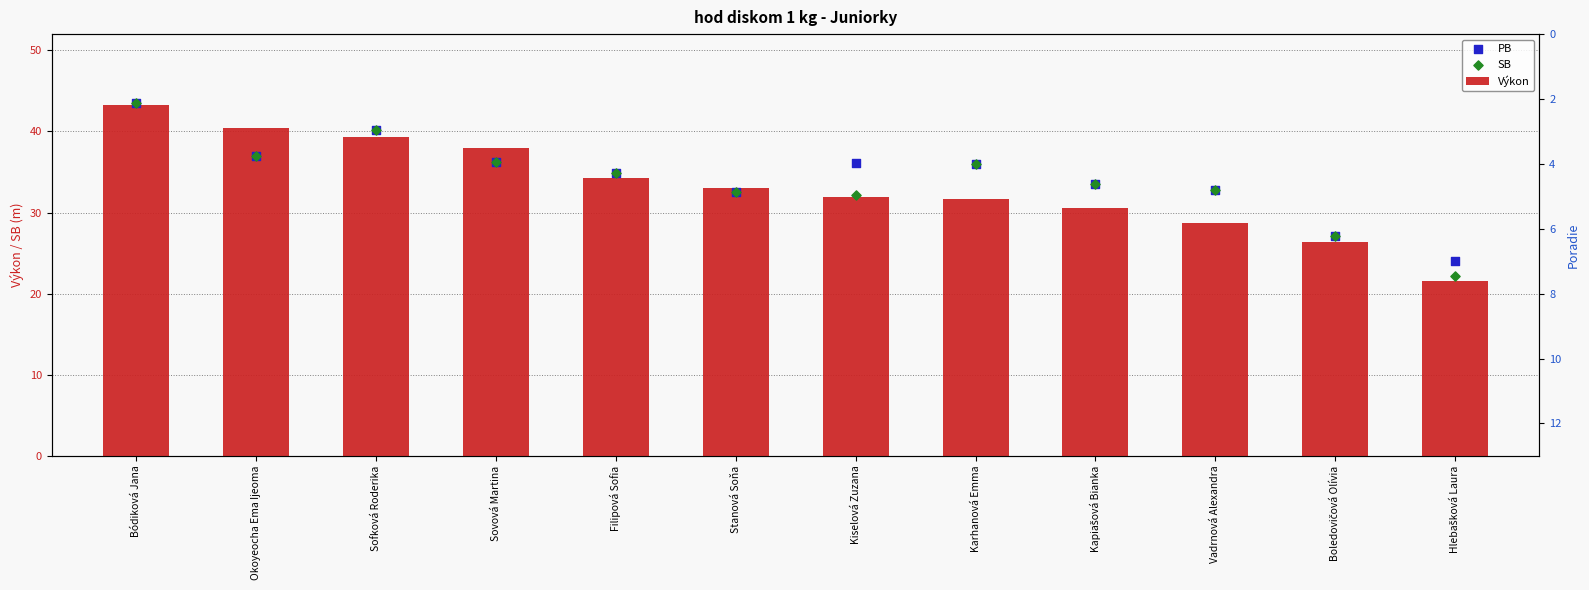

Which series contains the lowest Y value?

Výkon